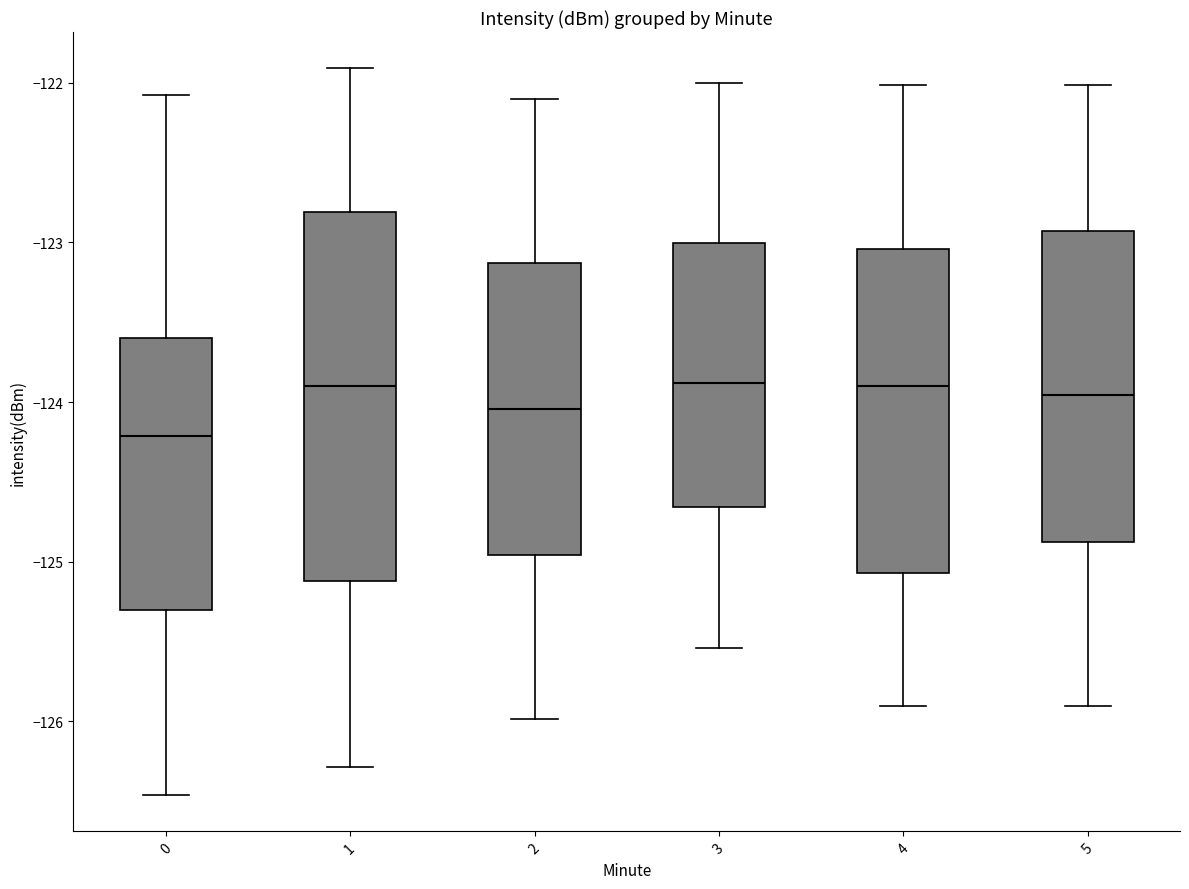

Comparing the boxes themselves (not the whiskers), which one is the tallest?

1